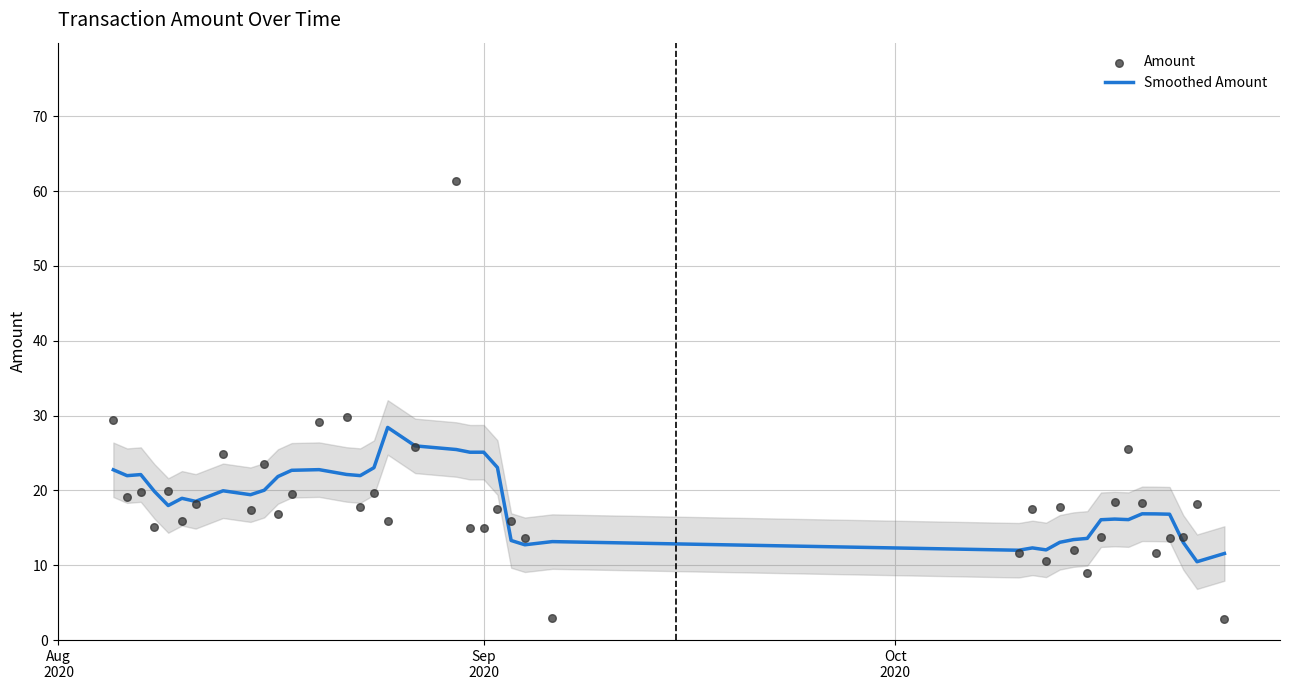

What is the minimum value for Smoothed Amount?

10.5